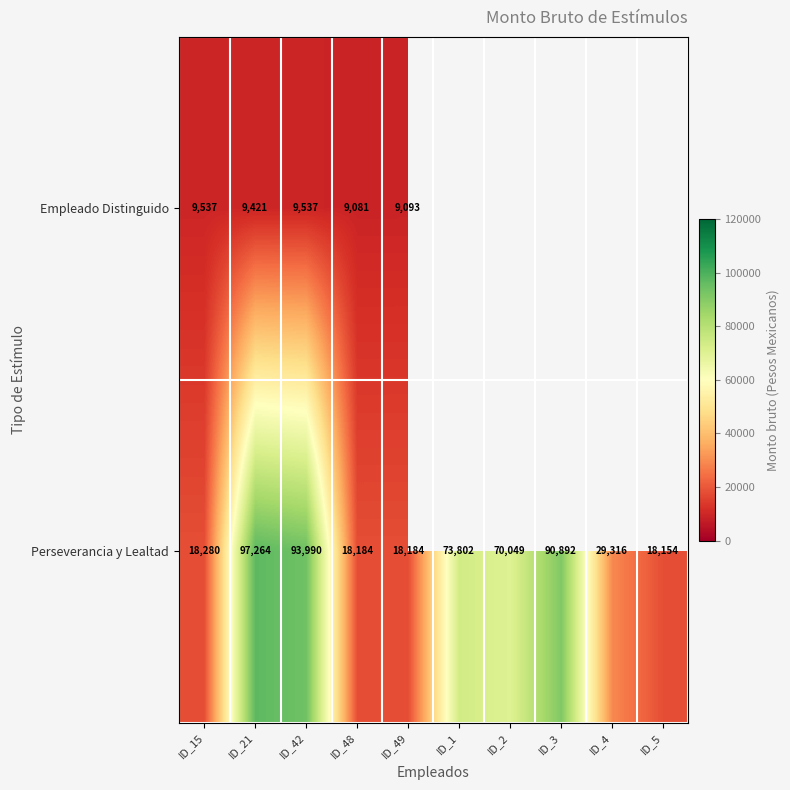

At which category is the sum across all series the highest?

ID_21